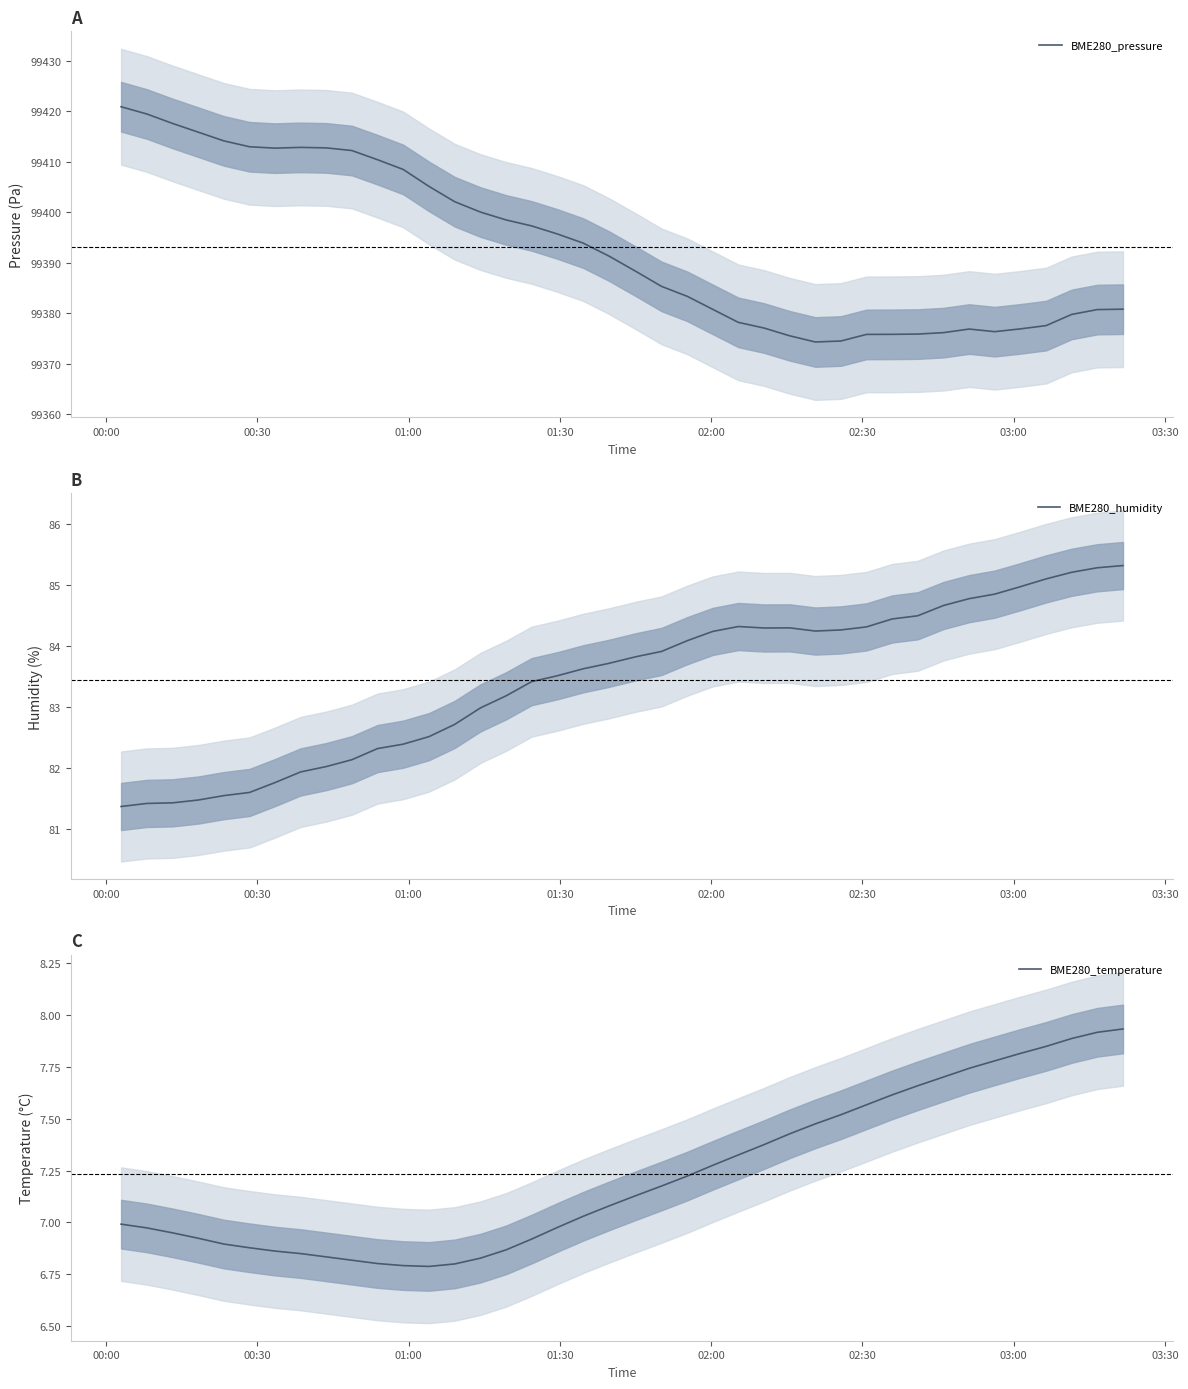

How many categories are shown in the chart?

40